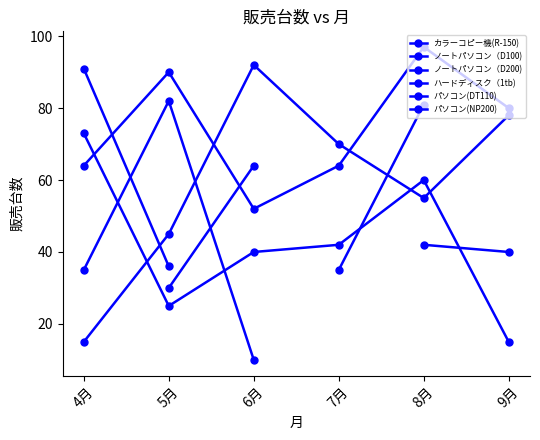

Rank the series at 4月 from highest to lowest value.

カラーコピー機(R-150), ノートパソコン（D100), ノートパソコン（D200), パソコン(NP200), ハードディスク（1tb), パソコン(DT110)